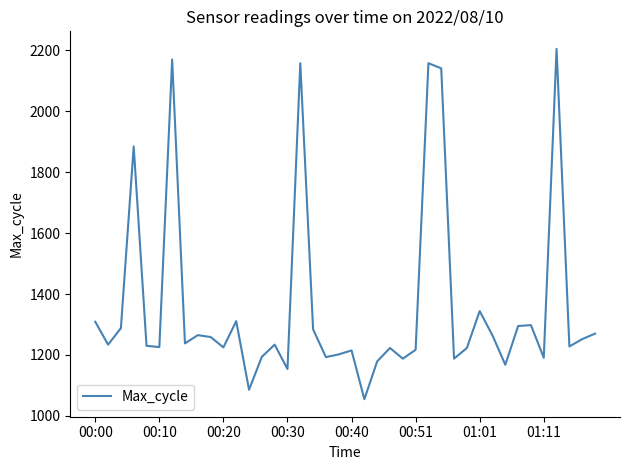

What is the smallest value displayed?

1055